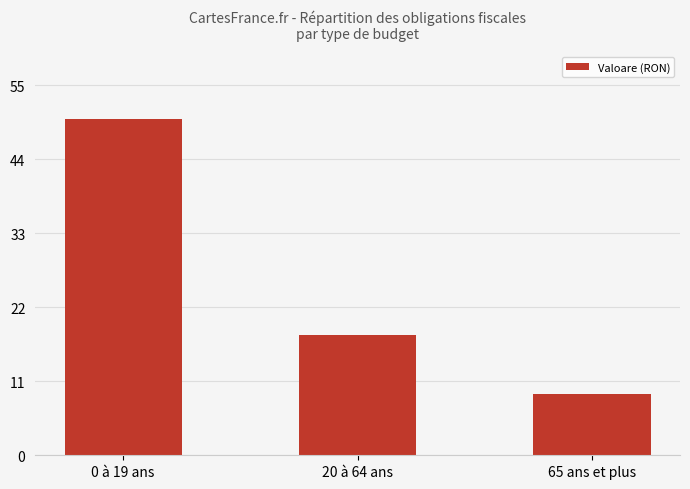

Are the bars horizontal?

No